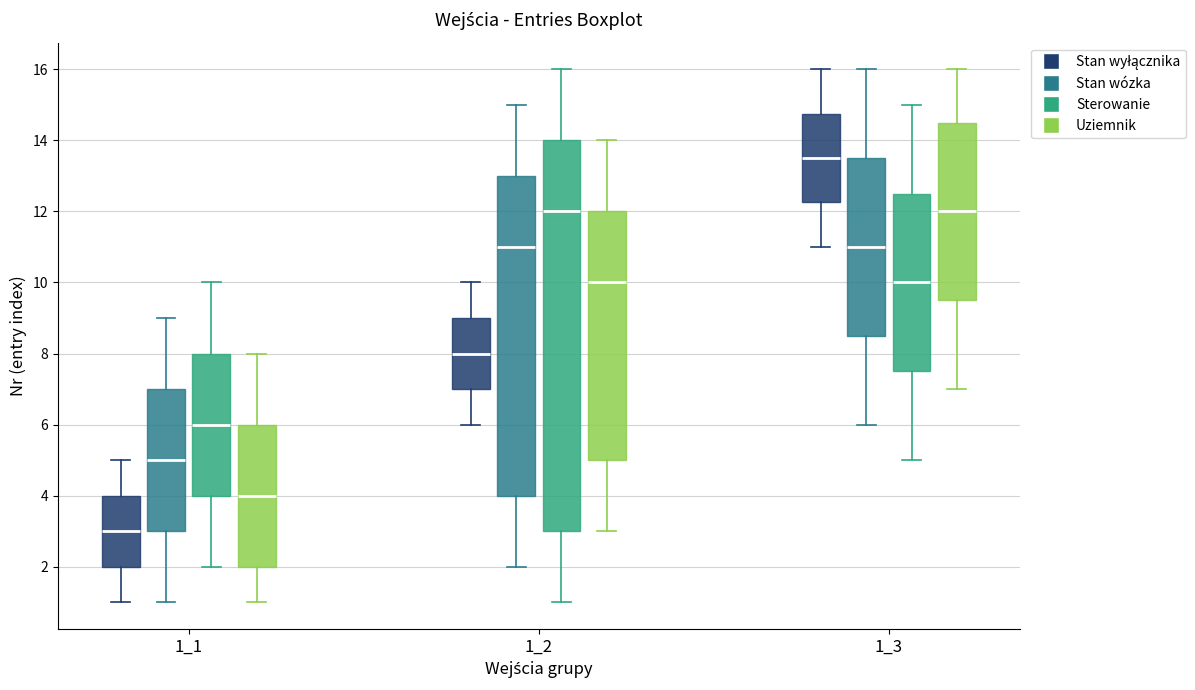

Where does the upper whisker of the box for 1_1 (Uziemnik) end on the y-axis? The values are not printed on the chart, so give them approximately, as read against the axis.

8.0